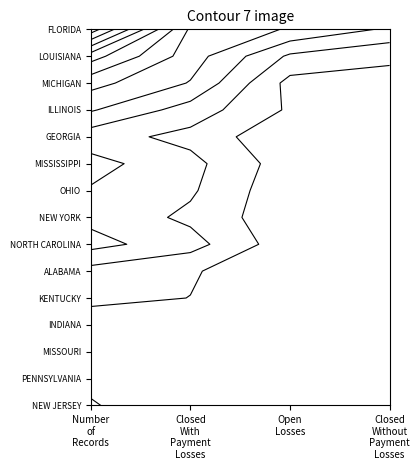

Reading left to right, extract all data points from this chart.

FLORIDA: 1737	725	586	426
LOUISIANA: 1117	672	274	171
MICHIGAN: 802	591	101	110
ILLINOIS: 615	383	129	103
GEORGIA: 365	254	28	83
MISSISSIPPI: 502	347	67	88
OHIO: 437	322	35	80
NEW YORK: 411	267	41	103
NORTH CAROLINA: 501	360	54	87
ALABAMA: 247	166	33	48
KENTUCKY: 195	148	20	27
INDIANA: 53	28	13	12
MISSOURI: 142	85	33	24
PENNSYLVANIA: 117	66	23	28
NEW JERSEY: 162	44	67	51